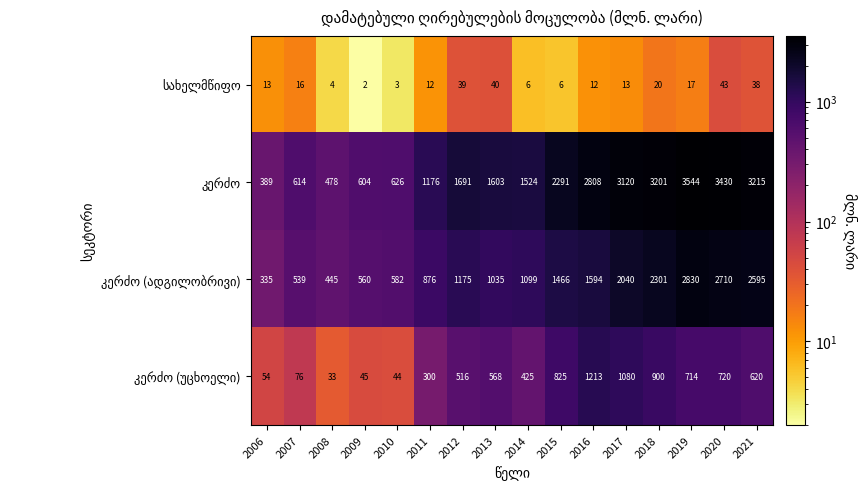

What is the greatest value displayed?

3544